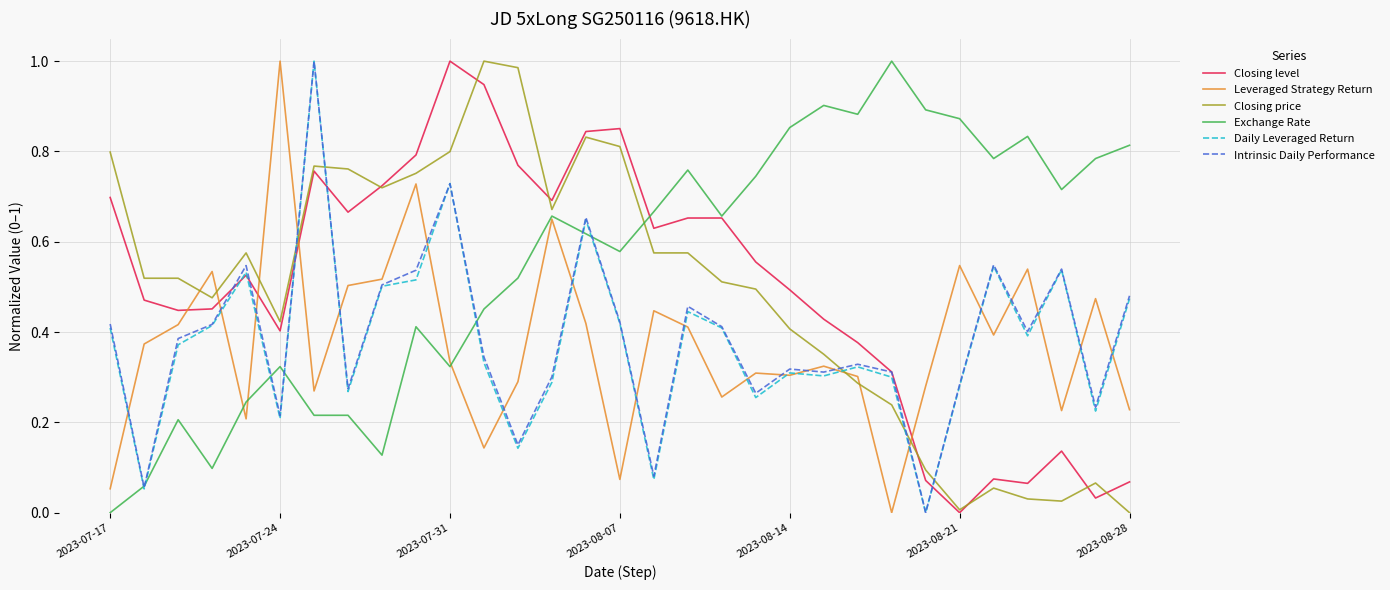

After their last crossing, which series has the higher values: Leveraged Strategy Return or Closing level?

Leveraged Strategy Return